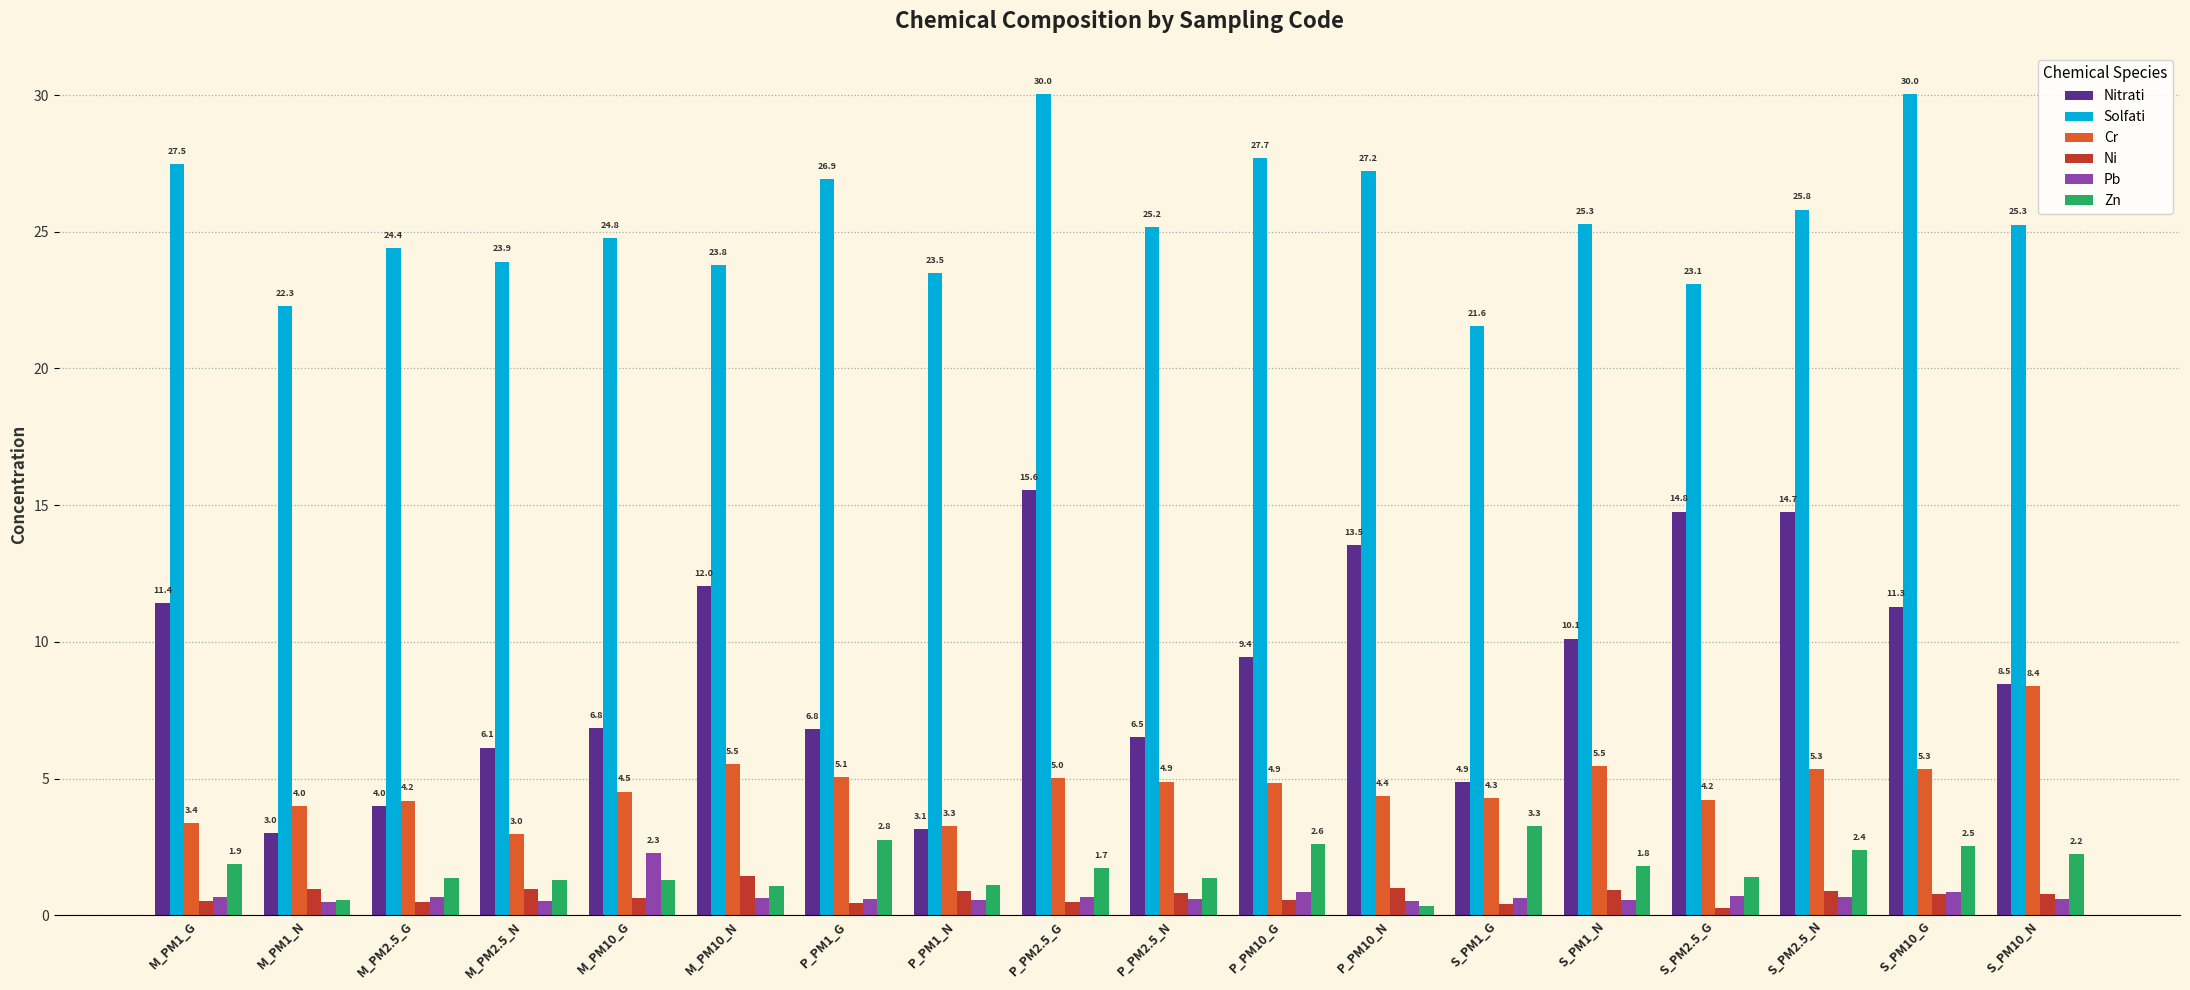

Where is Ni nearest to the value 0?

S_PM2.5_G